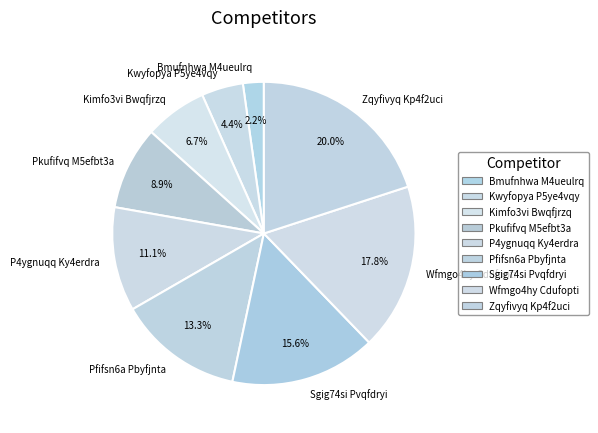

What is the ratio of the value at Kwyfopya P5ye4vqy to the value at Pfifsn6a Pbyfjnta?

0.3